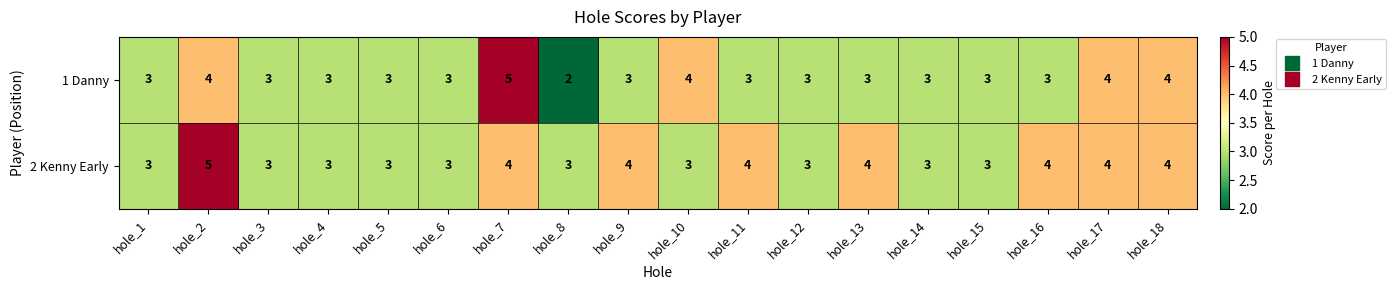

Read the 2 Kenny Early value at hole_11.

4